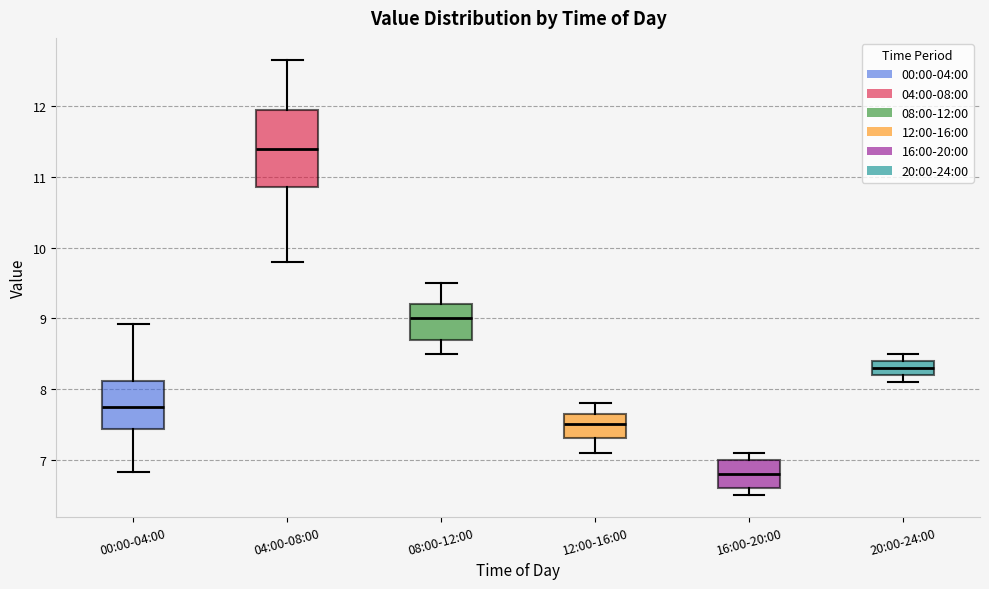

Reading left to right, read every box against the y-axis: the position of its median line, the range the box covers, and the ends of its whiskers. The values are not printed on the chart, so give them approximately, as read against the axis.

00:00-04:00: median 7.7, box 7.4 to 8.1, whiskers 6.8 to 8.9
04:00-08:00: median 11.4, box 10.9 to 12.0, whiskers 9.8 to 12.7
08:00-12:00: median 9.0, box 8.7 to 9.2, whiskers 8.5 to 9.5
12:00-16:00: median 7.5, box 7.3 to 7.7, whiskers 7.1 to 7.8
16:00-20:00: median 6.8, box 6.6 to 7.0, whiskers 6.5 to 7.1
20:00-24:00: median 8.3, box 8.2 to 8.4, whiskers 8.1 to 8.5